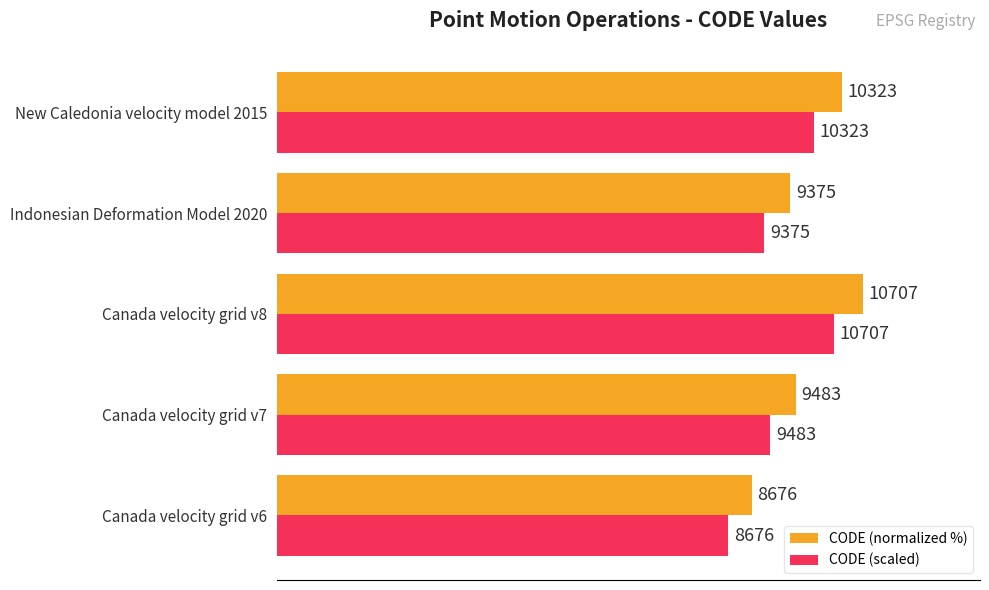

What are all the series names shown in the legend?

CODE (normalized %), CODE (scaled)